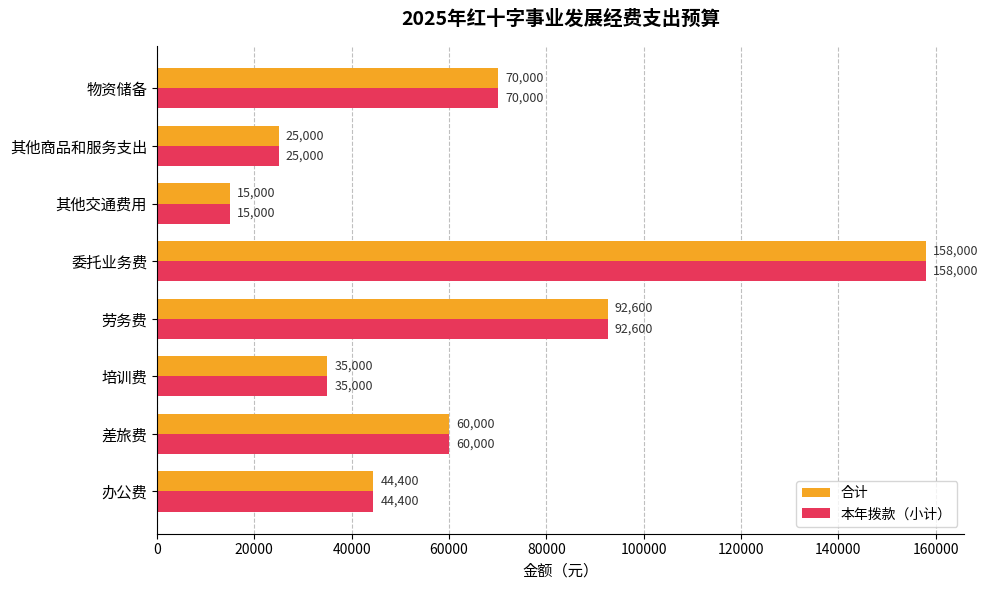

The 合计 series shows 92600 at 劳务费. True or false?

True